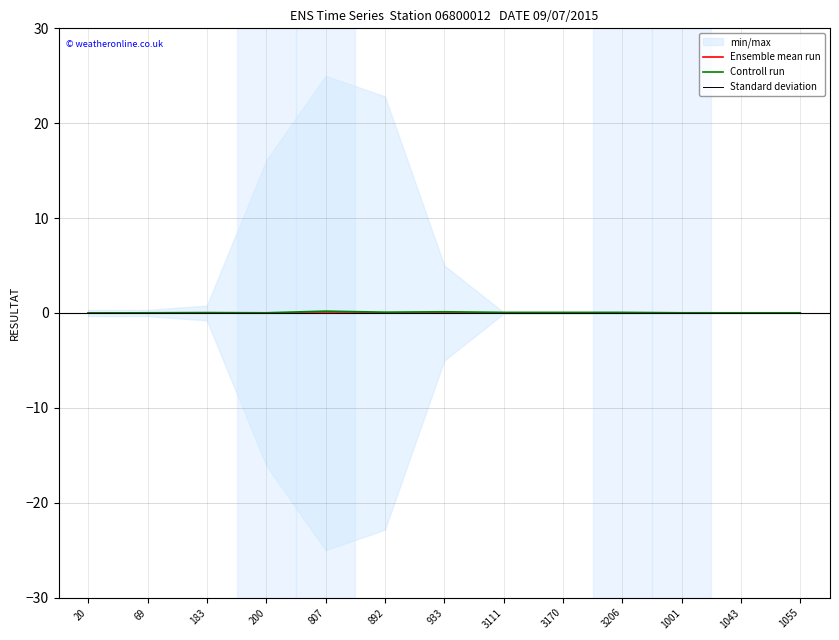

What position from the left is 1001?

11